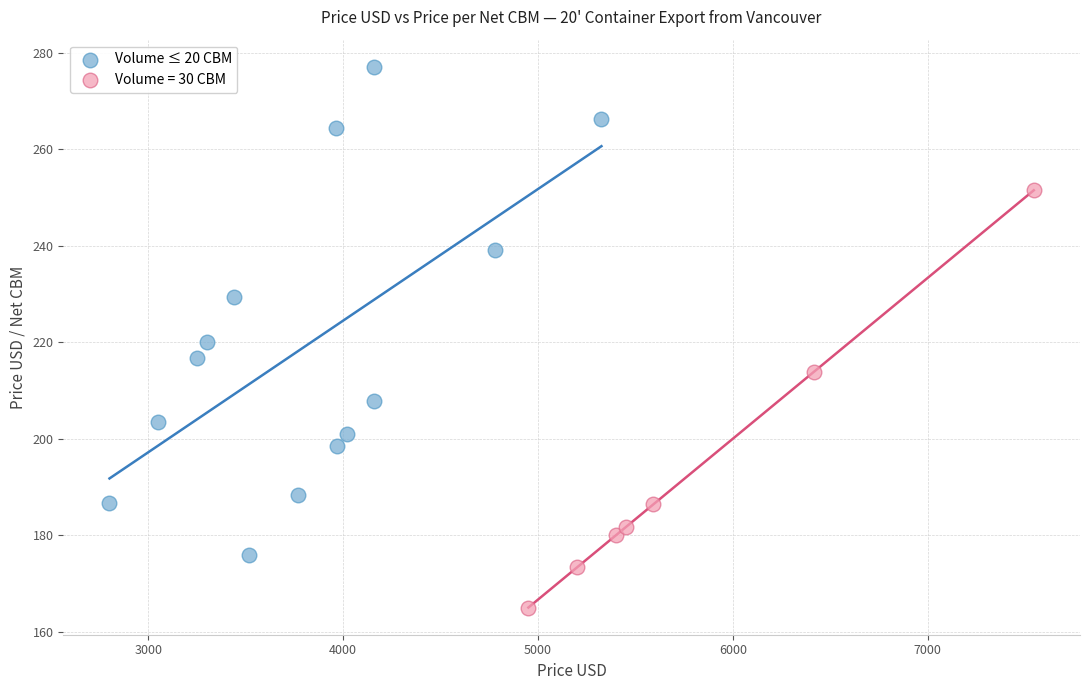

Which series contains the lowest Y value?

Volume = 30 CBM